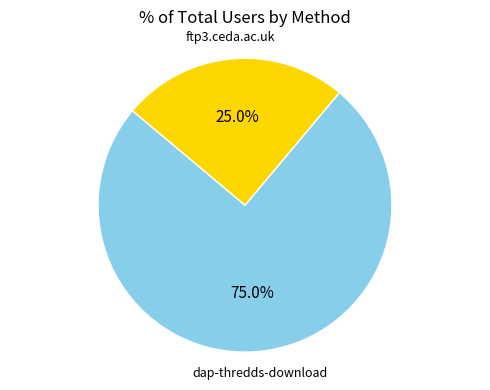

Is there a majority slice in this chart?

Yes